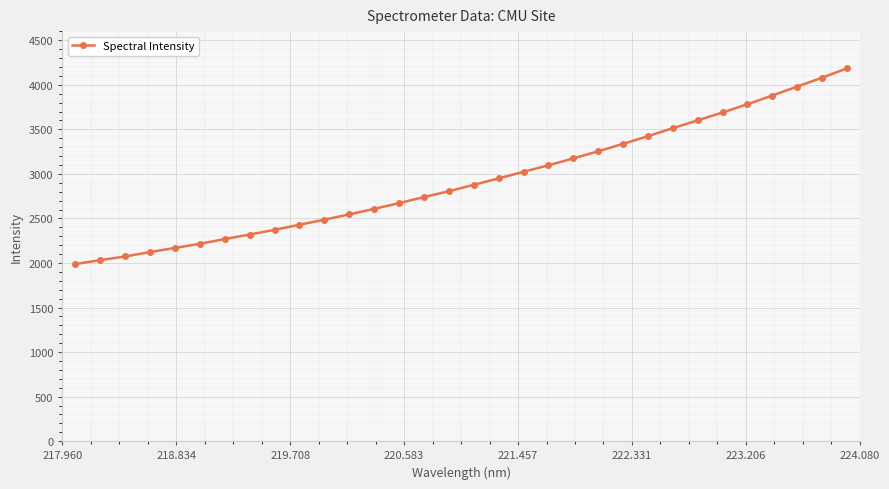

What is the sum of all values?

93680.4